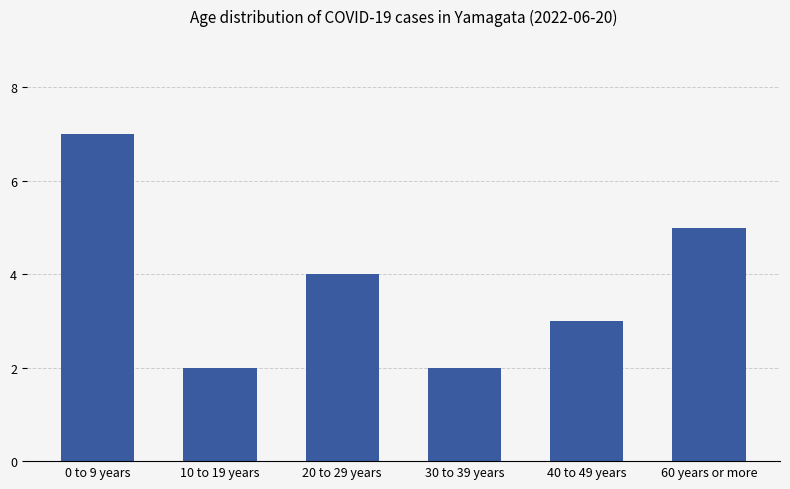

Between 40 to 49 years and 60 years or more, which is larger?

60 years or more